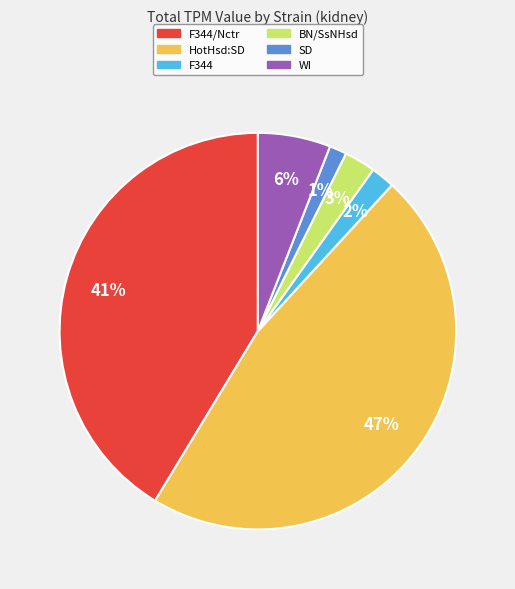

What is the largest slice in the pie chart?

HotHsd:SD